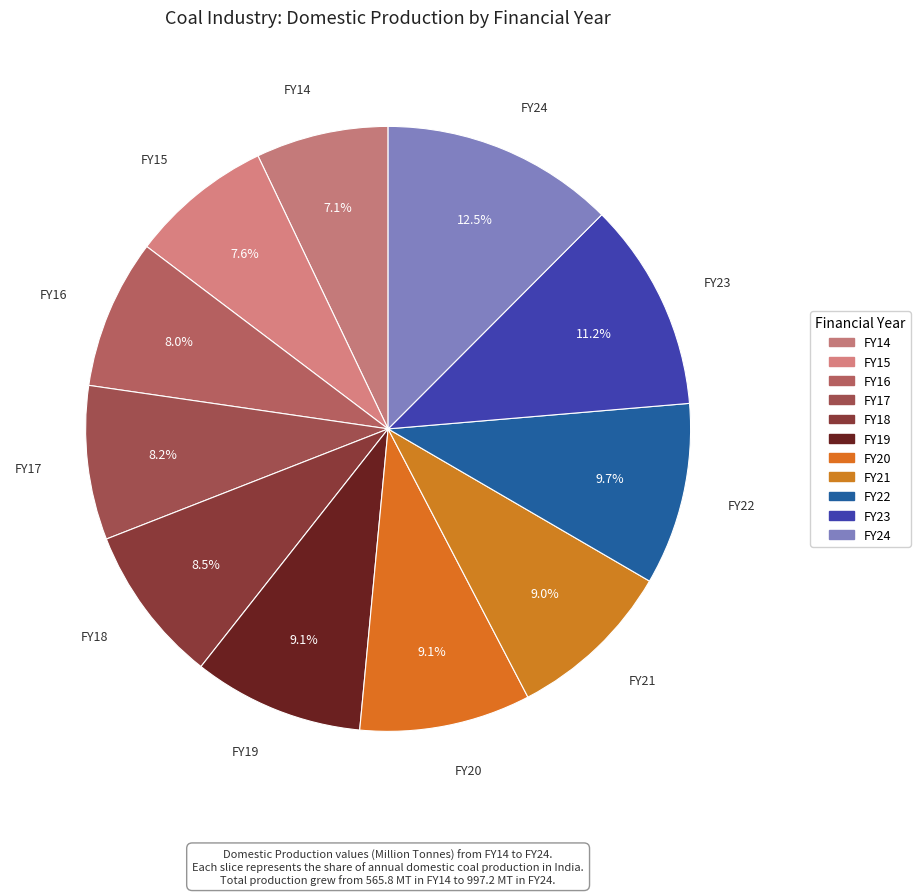

What is the smallest slice in the pie chart?

FY14